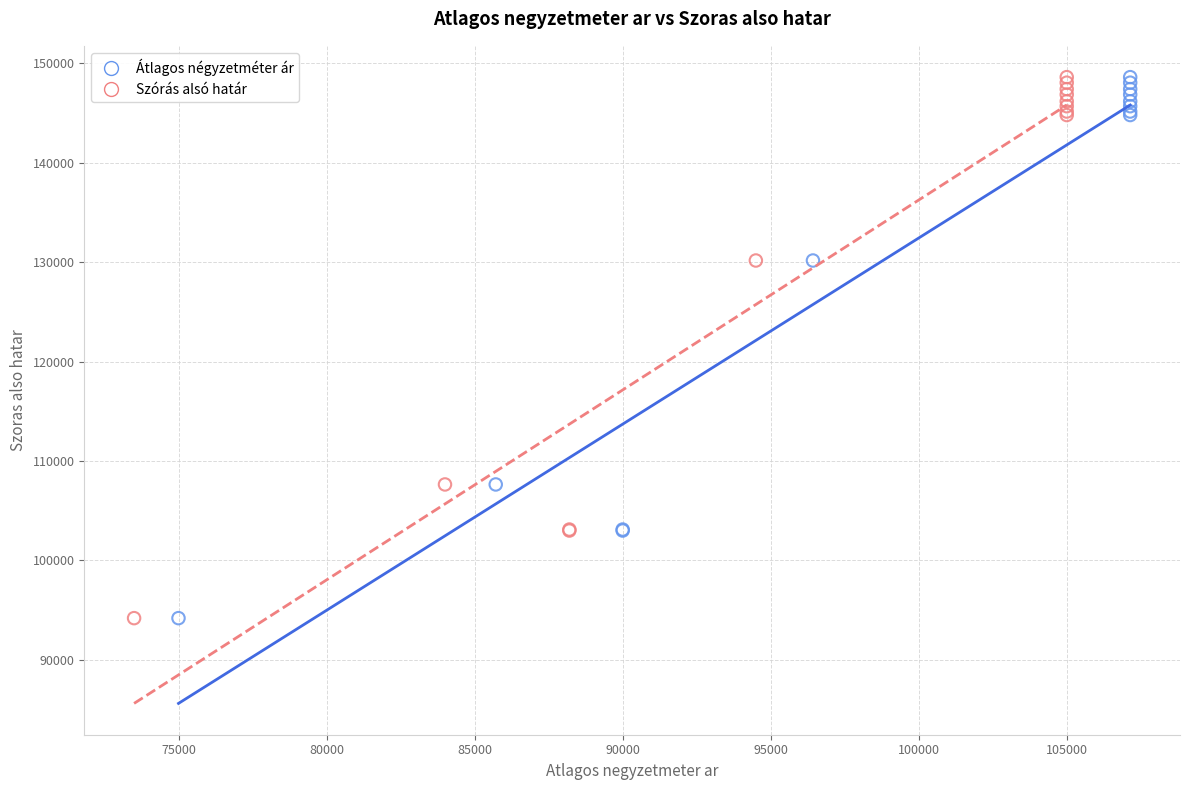

What are all the series names shown in the legend?

Átlagos négyzetméter ár, Szórás alsó határ